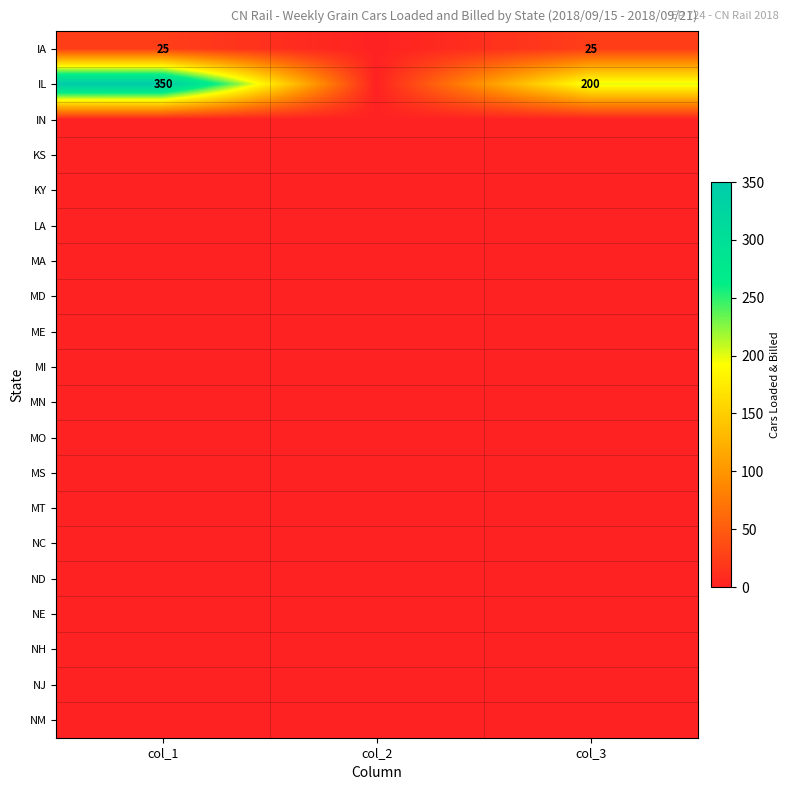

Which series changed the most between col_1 and col_3?

IL